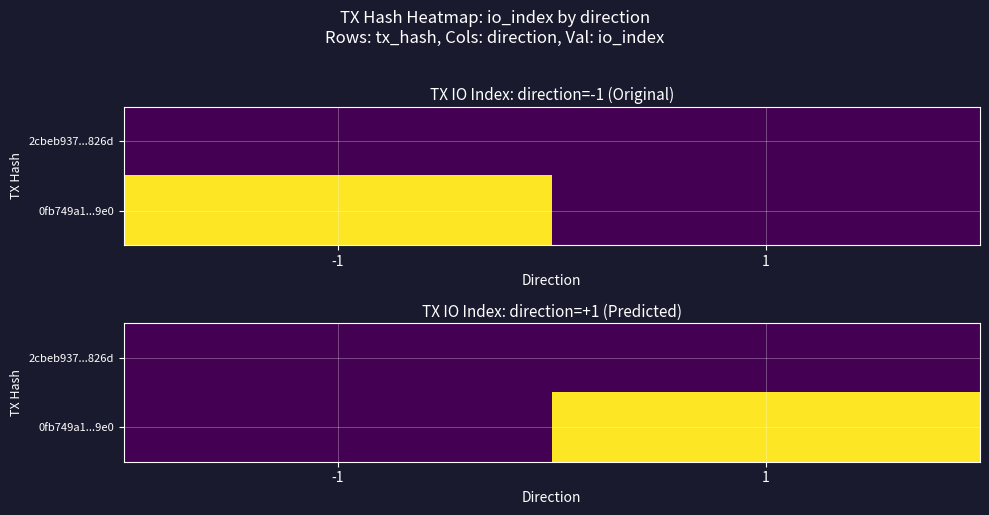

Count the number of categories in the chart.

2